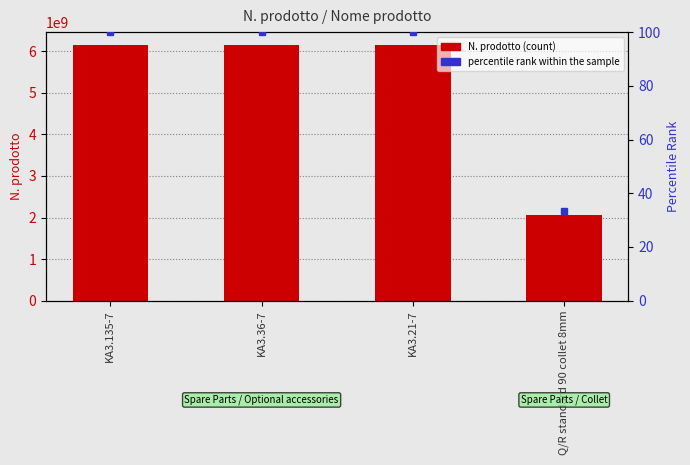

What is the difference between the highest and lowest values at Q/R standard 90 collet 8mm?

2050503499.7